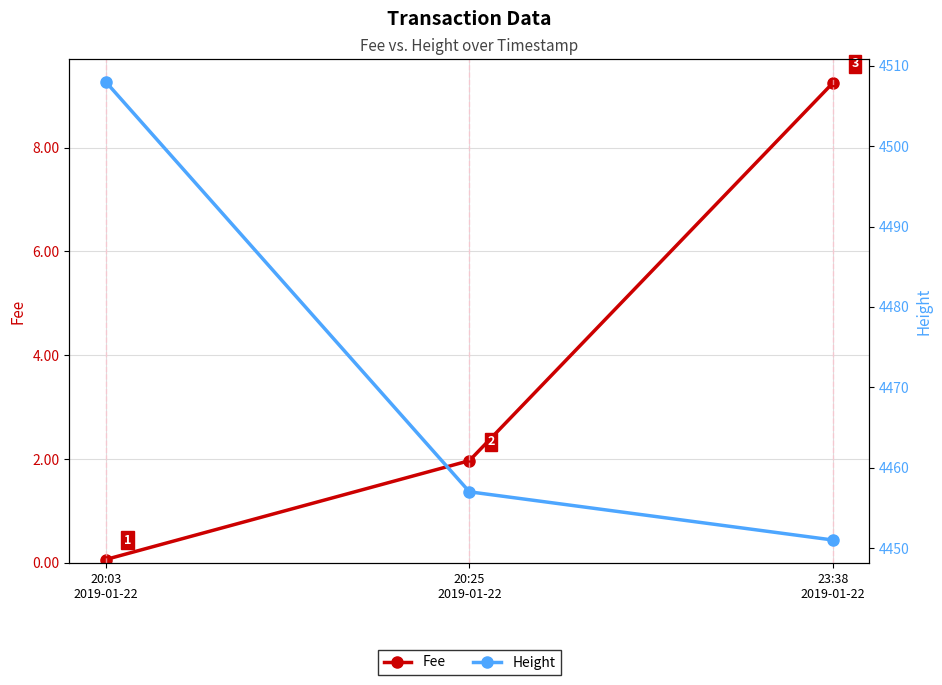

What is the label of the 2nd point from the left?

20:25
2019-01-22